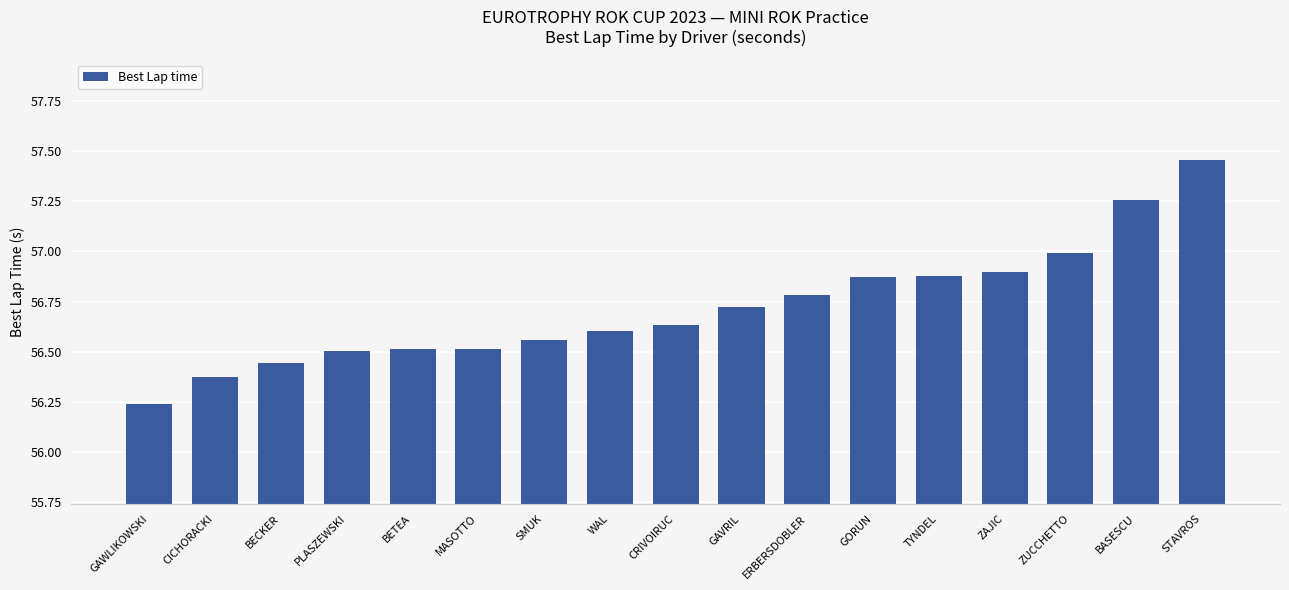

What is the difference between the second highest and second lowest values?

0.9